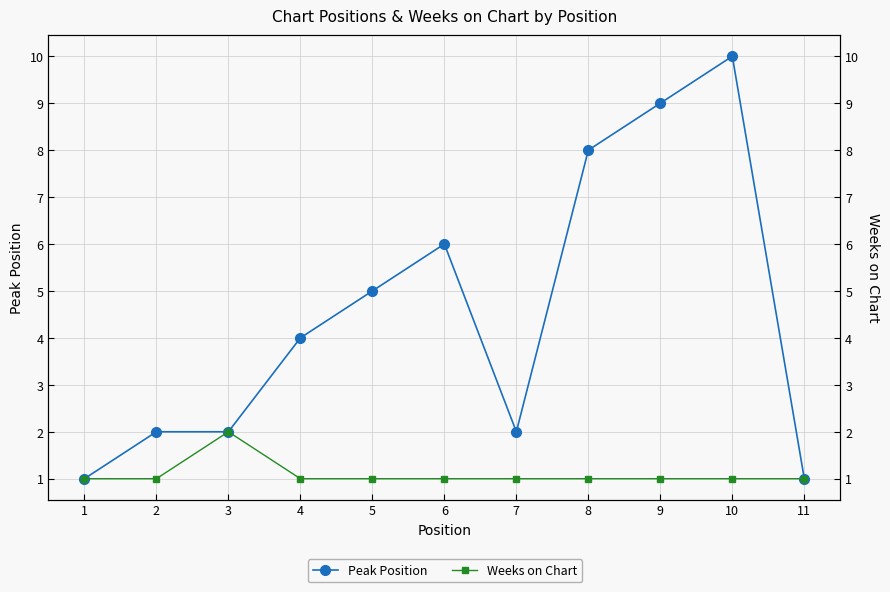

The value of Weeks on Chart at 8 is 1. True or false?

False